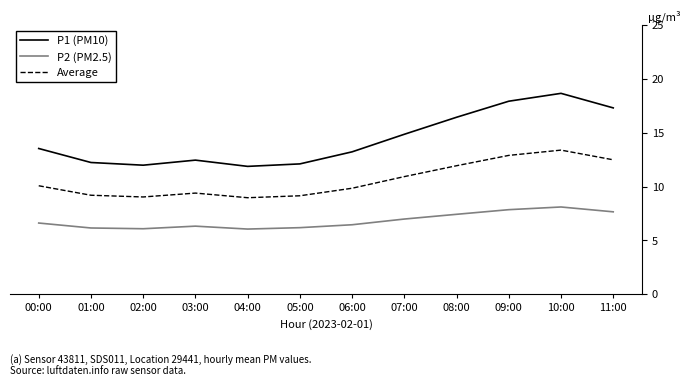

List the series in order of their peak value, lowest first.

P2 (PM2.5), Average, P1 (PM10)